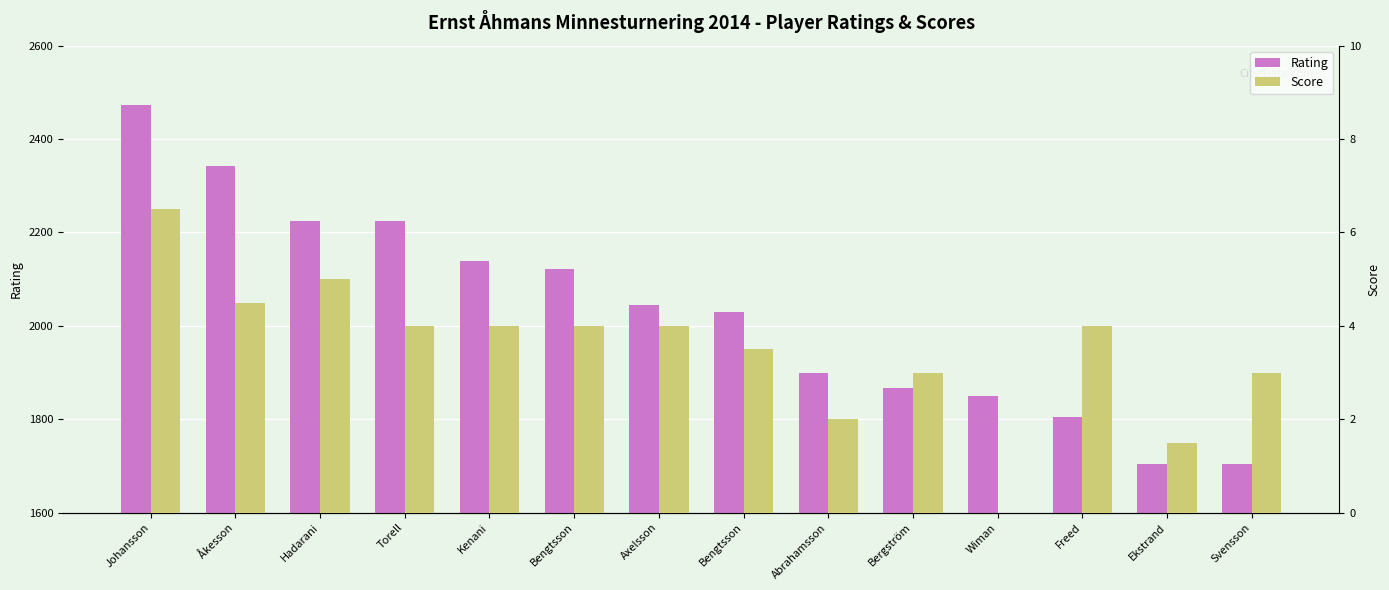

What are all the series names shown in the legend?

Rating, Score